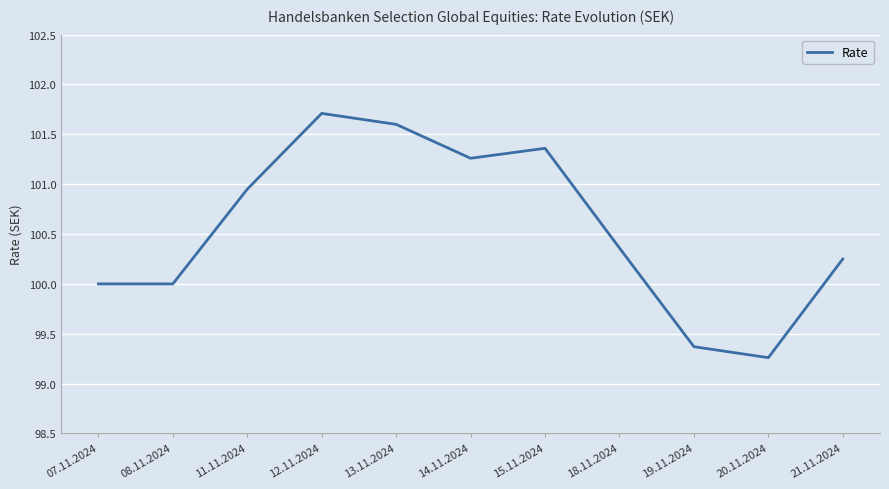

The value at 13.11.2024 is 154.4. True or false?

False